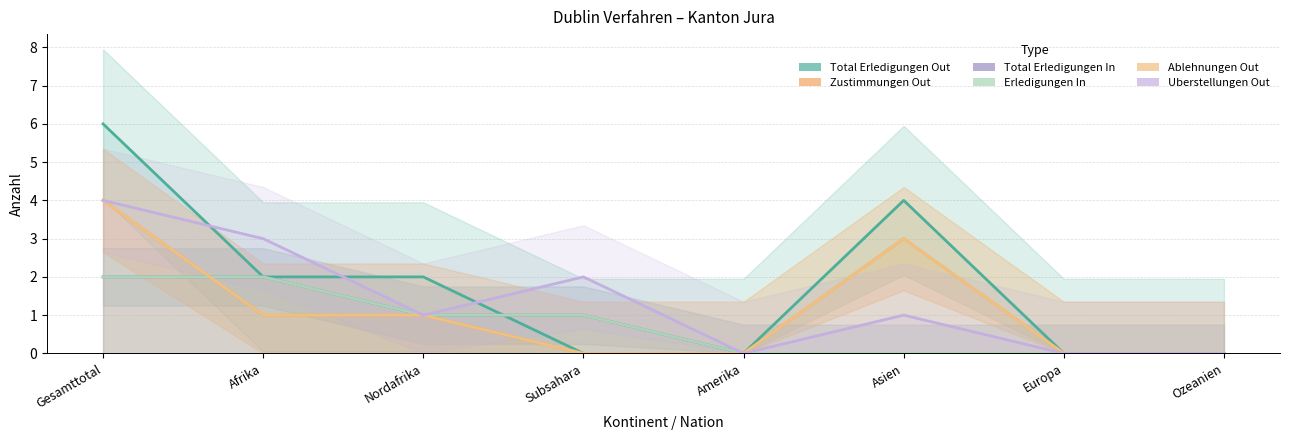

What position from the left is Ozeanien?

8